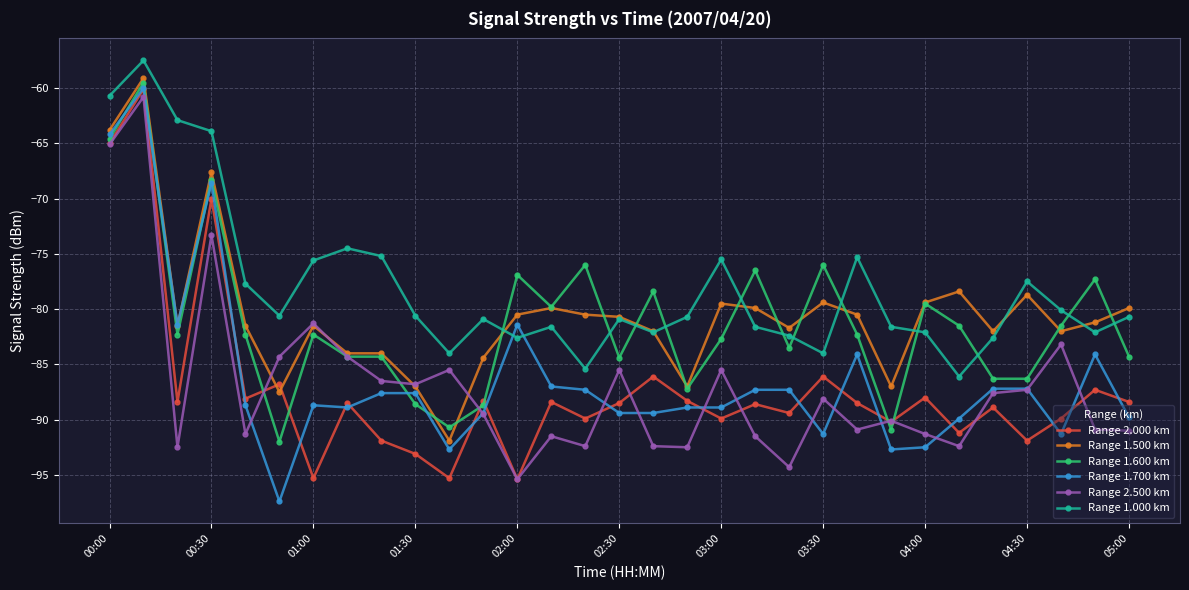

Is this an area chart (filled region under the line)?

No